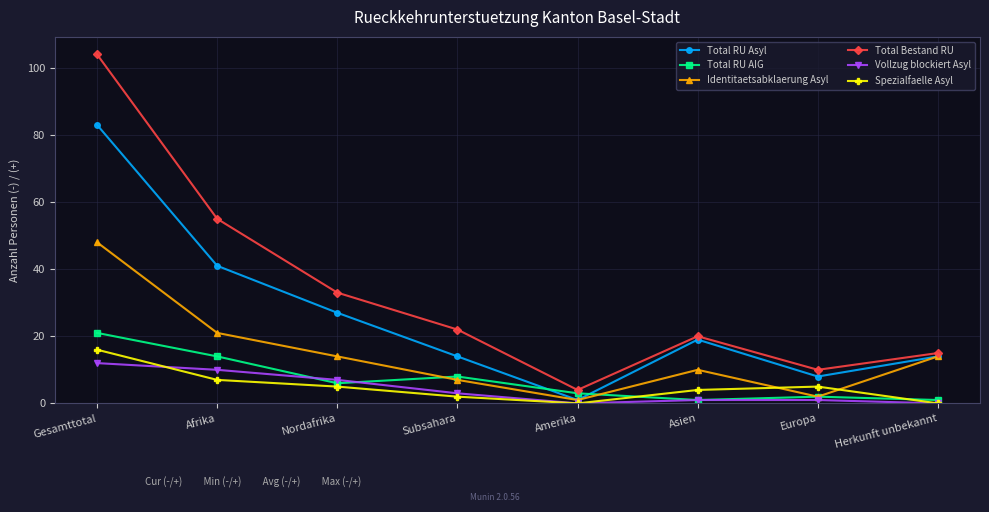

What are all the series names shown in the legend?

Total RU Asyl, Total RU AIG, Identitaetsabklaerung Asyl, Total Bestand RU, Vollzug blockiert Asyl, Spezialfaelle Asyl